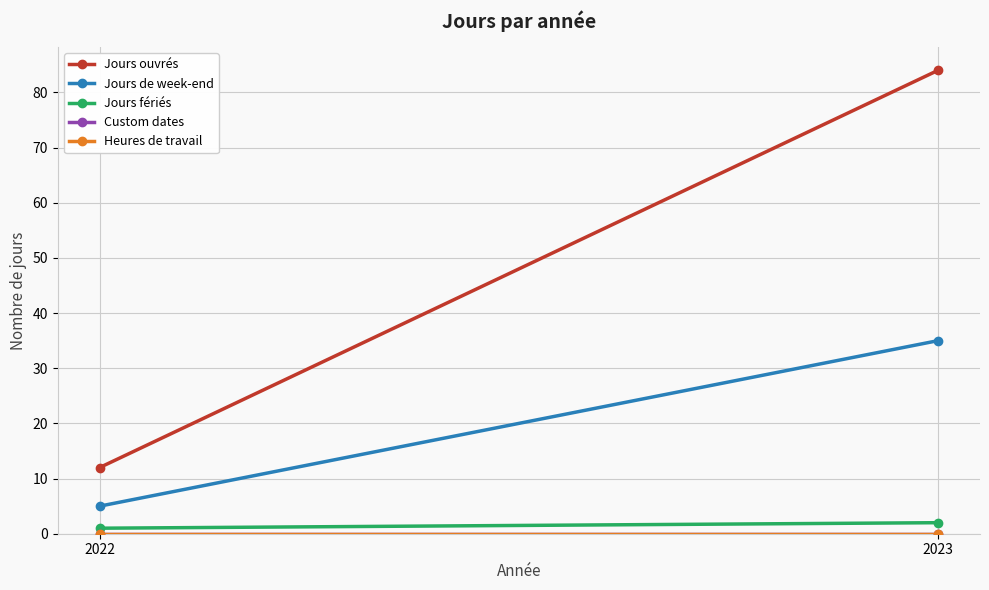

How many lines are shown in the chart?

5